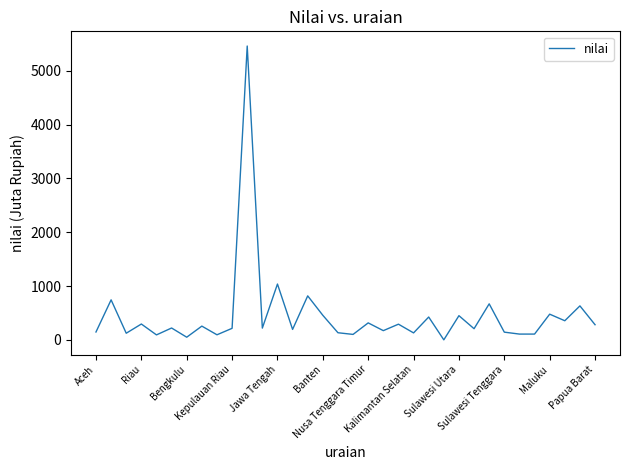

What is the maximum value shown in the chart?

5460